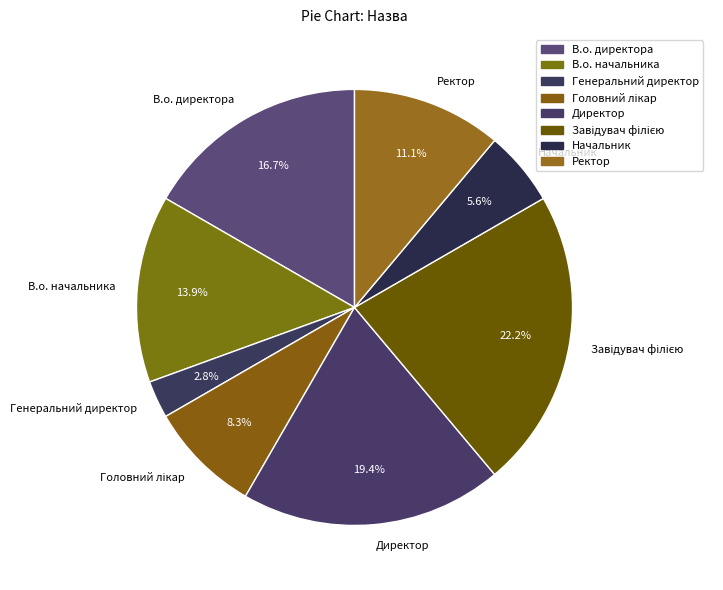

Between Начальник and В.о. директора, which is larger?

В.о. директора